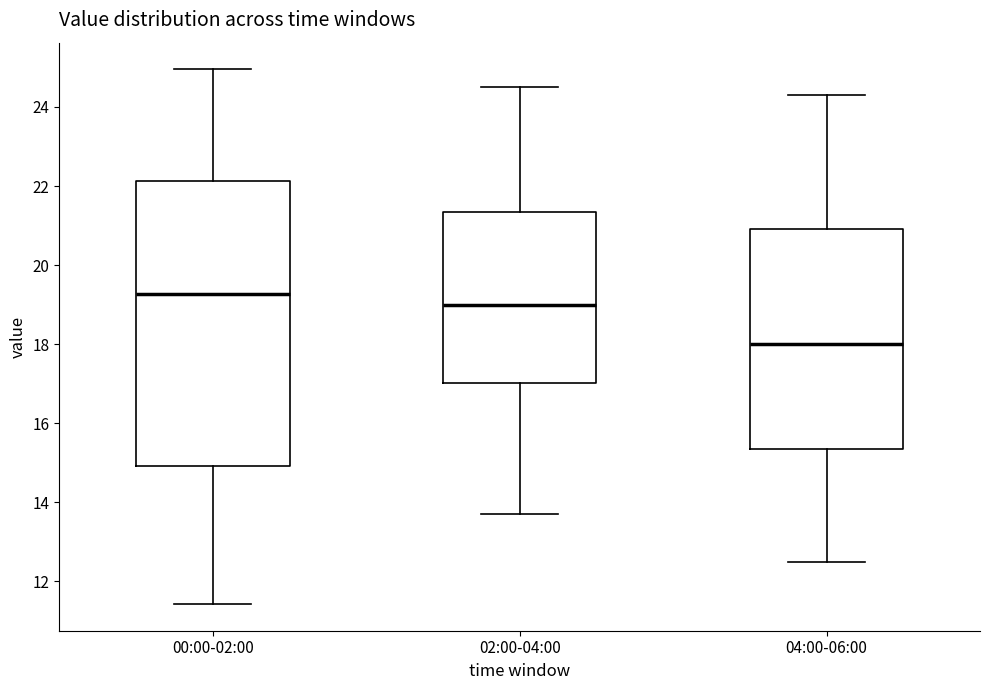

Reading left to right, read every box against the y-axis: the position of its median line, the range the box covers, and the ends of its whiskers. The values are not printed on the chart, so give them approximately, as read against the axis.

00:00-02:00: median 19.2, box 15.0 to 22.2, whiskers 11.4 to 25.0
02:00-04:00: median 19.0, box 17.0 to 21.4, whiskers 13.8 to 24.6
04:00-06:00: median 18.0, box 15.4 to 21.0, whiskers 12.6 to 24.4